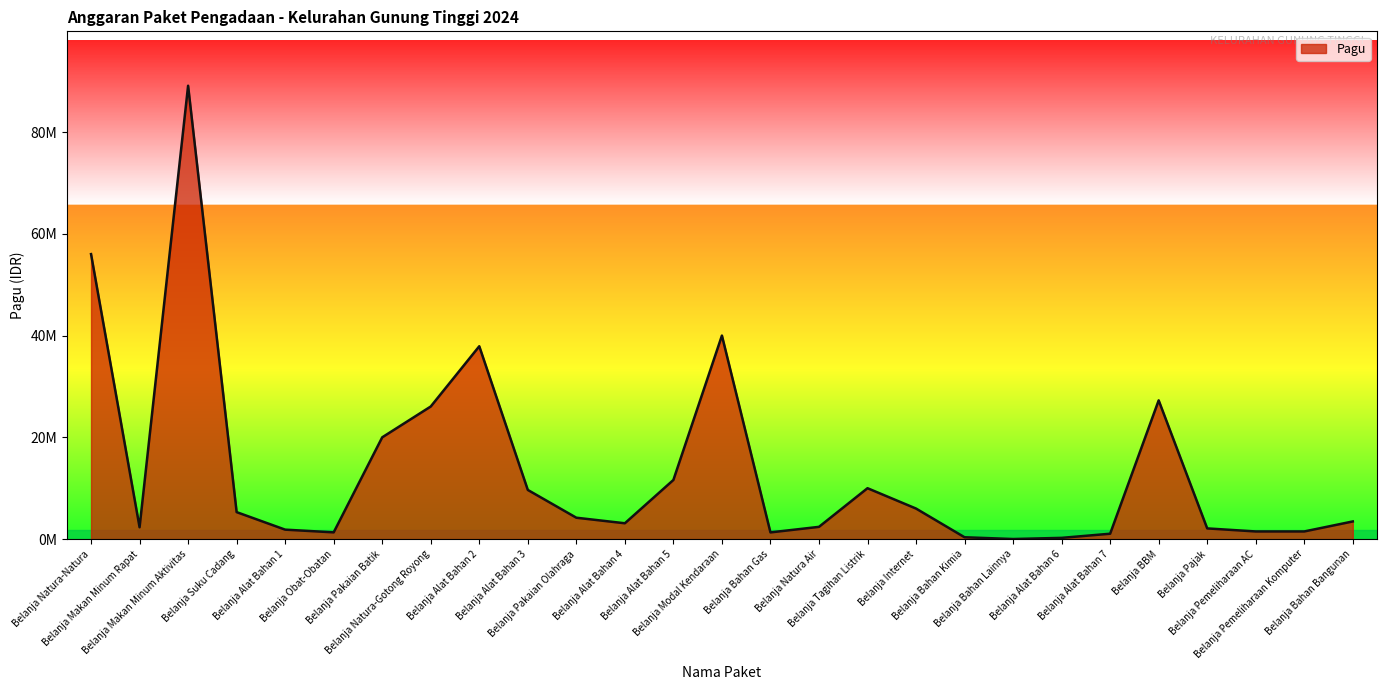

Is this an area chart (filled region under the line)?

Yes